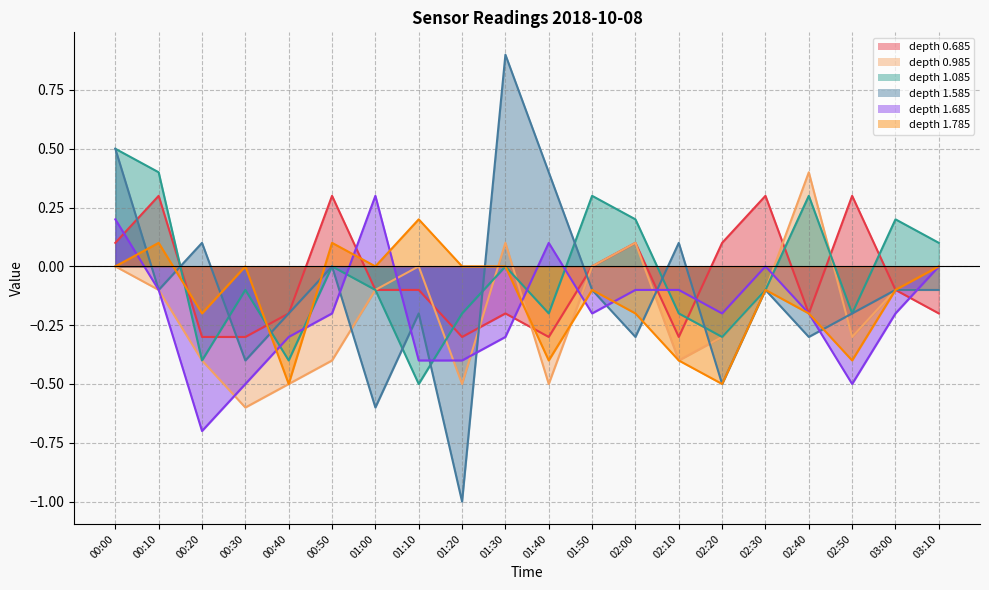

How many series are shown in this chart?

6